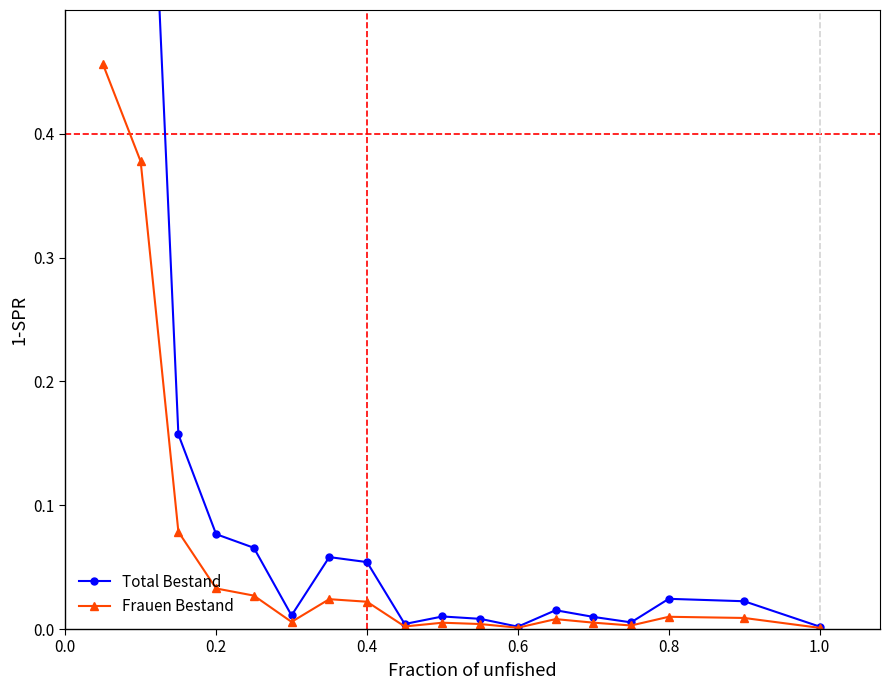

What position from the right is 0.4?

11